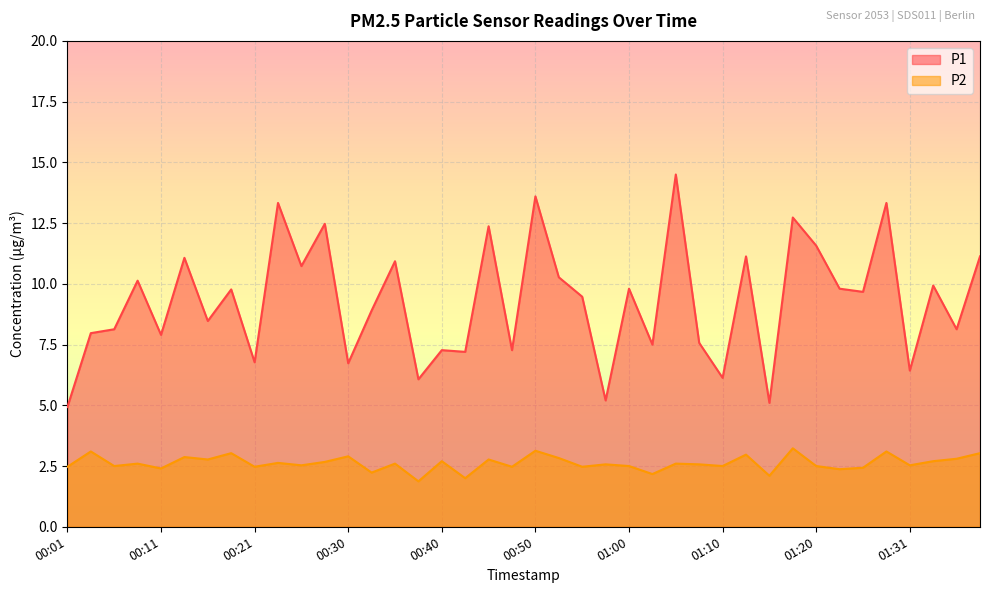

True or false: P1 has more than 1 interior local peaks.

True